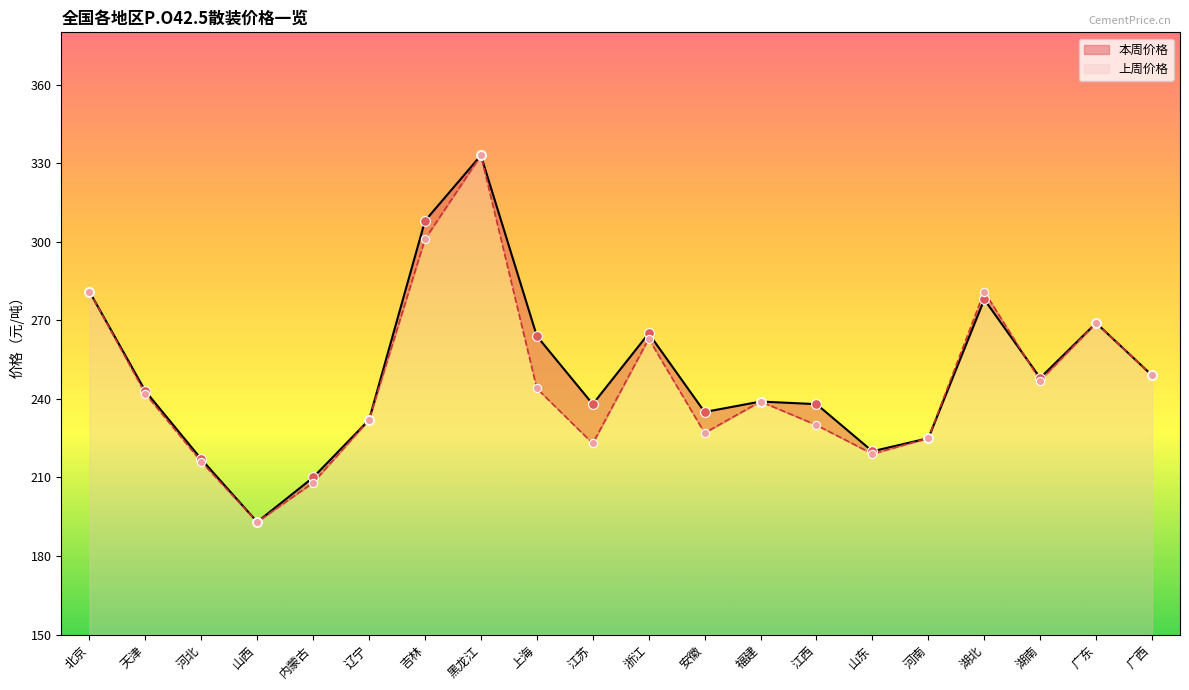

At how many categories does at least one series exceed 303?

2